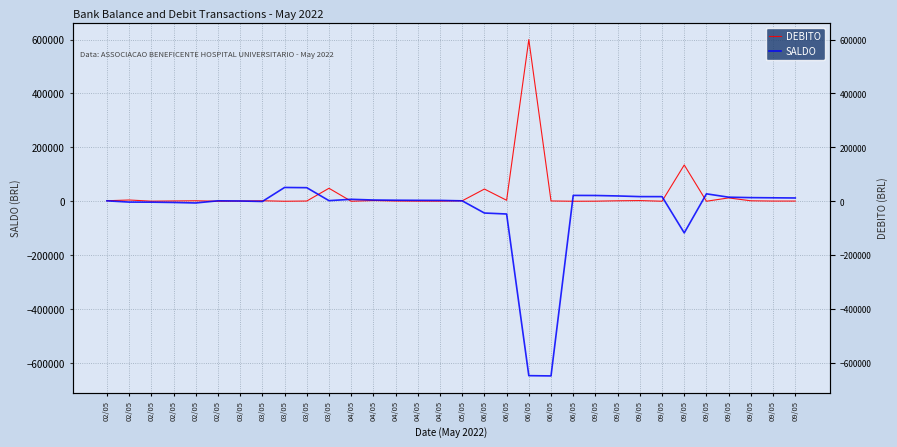

What is the label of the 23rd point from the left?

09/05